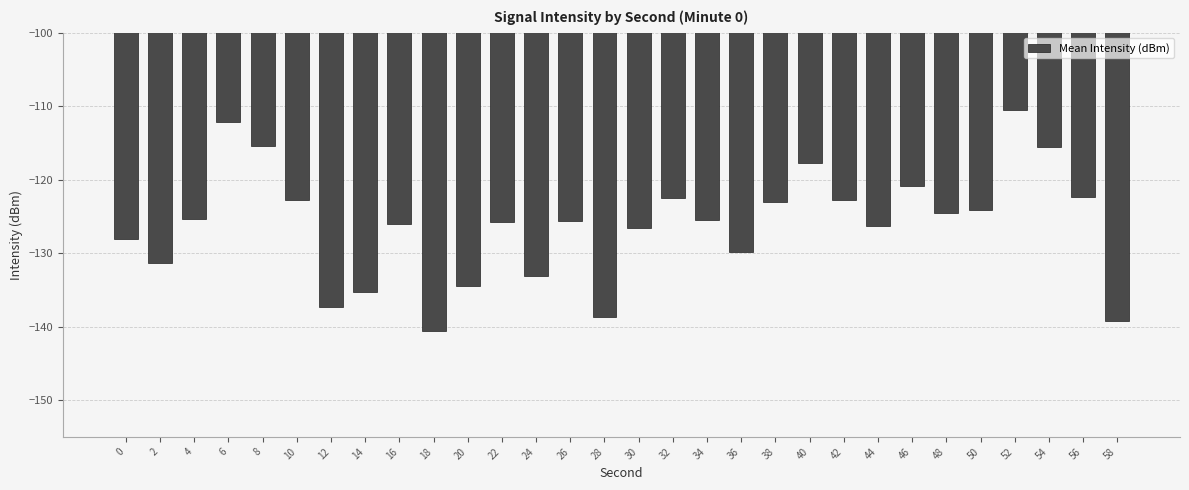

Is it true that the value at 38 is -123.0?

True